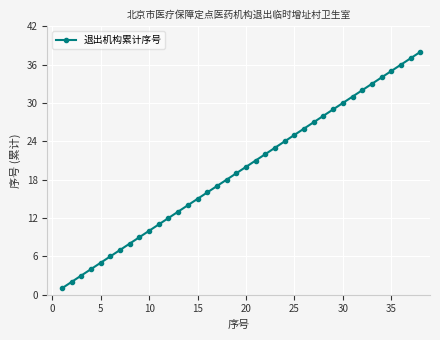

What is the difference between the maximum and minimum values?

37